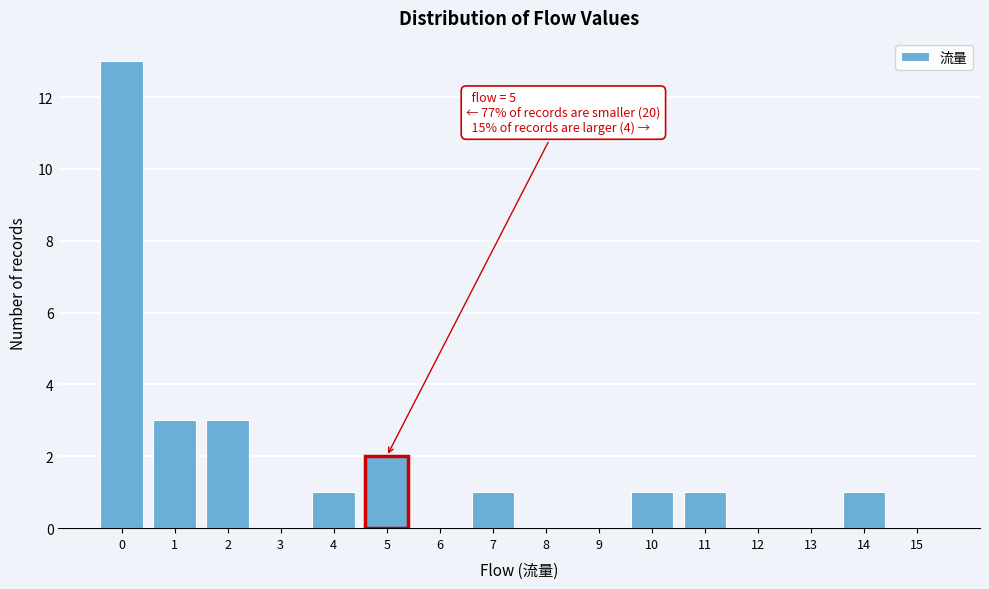

Reading left to right, extract all data points from this chart.

0=13	1=3	2=3	3=0	4=1	5=2	6=0	7=1	8=0	9=0	10=1	11=1	12=0	13=0	14=1	15=0